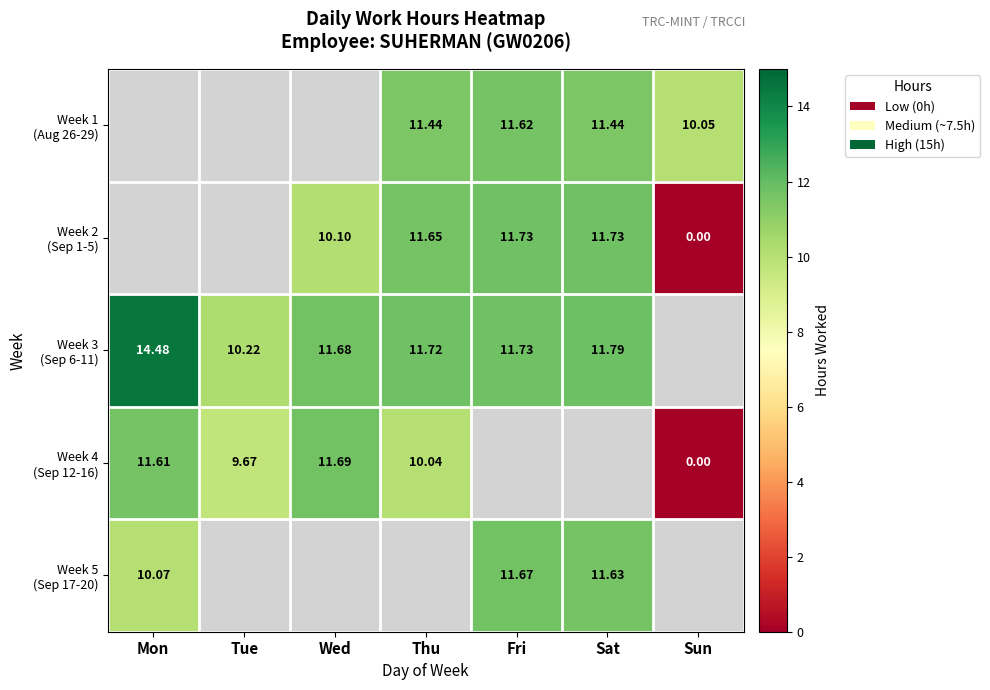

What is the difference between the highest and lowest values at Sun?

10.1